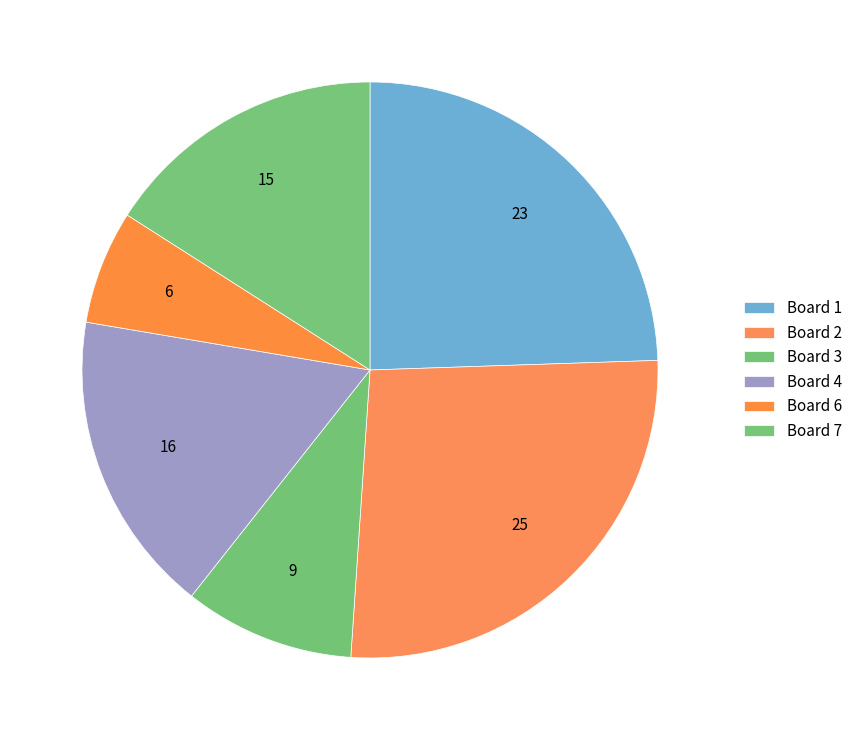

Count the number of slices in the pie.

6